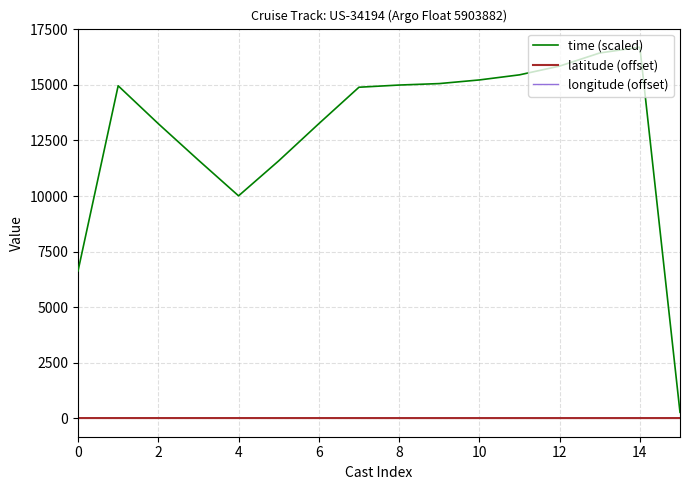

At how many categories does at least one series exceed 11064?

13